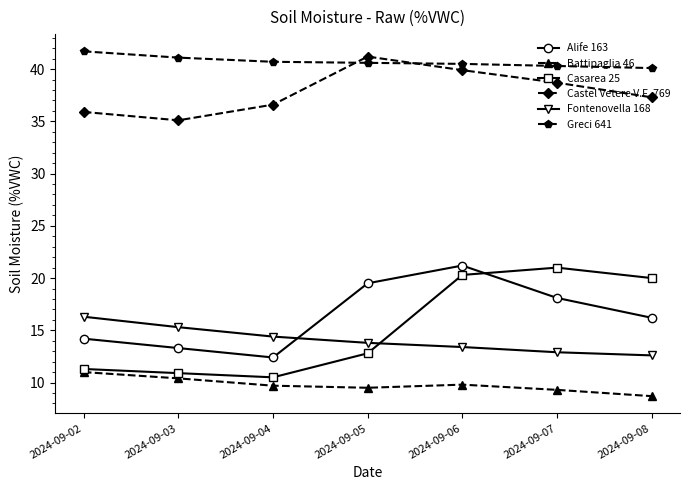

What is the value of the Alife 163 point at the 1st from the left?

14.2